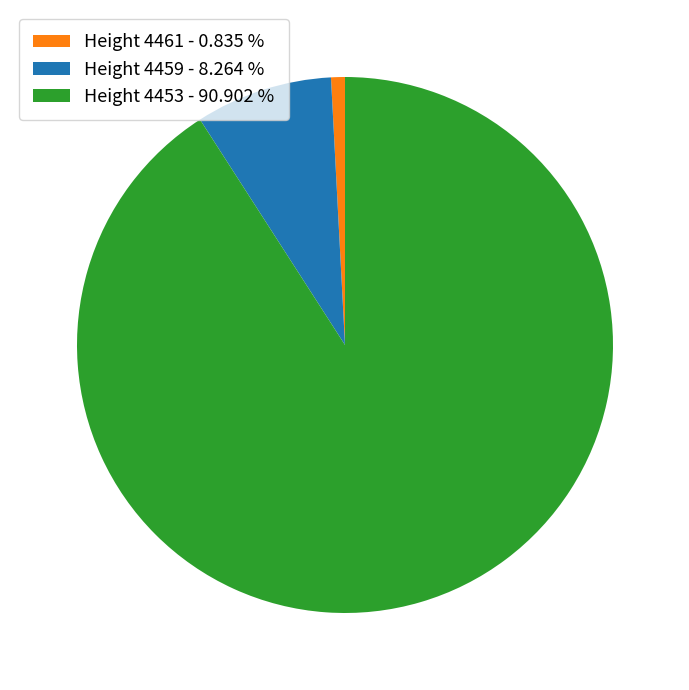

Between Height 4459 - 8.264 % and Height 4461 - 0.835 %, which is larger?

Height 4459 - 8.264 %